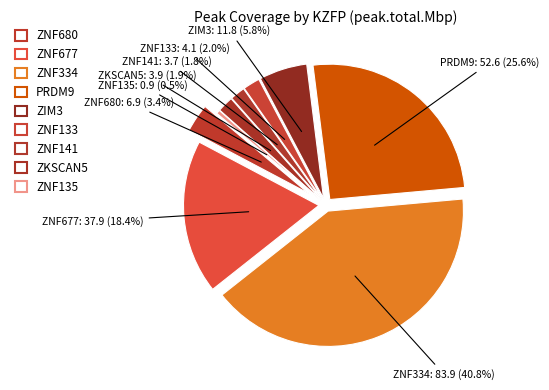

To the nearest percent, what is the difference between the largest and smallest slice percentages?

40%